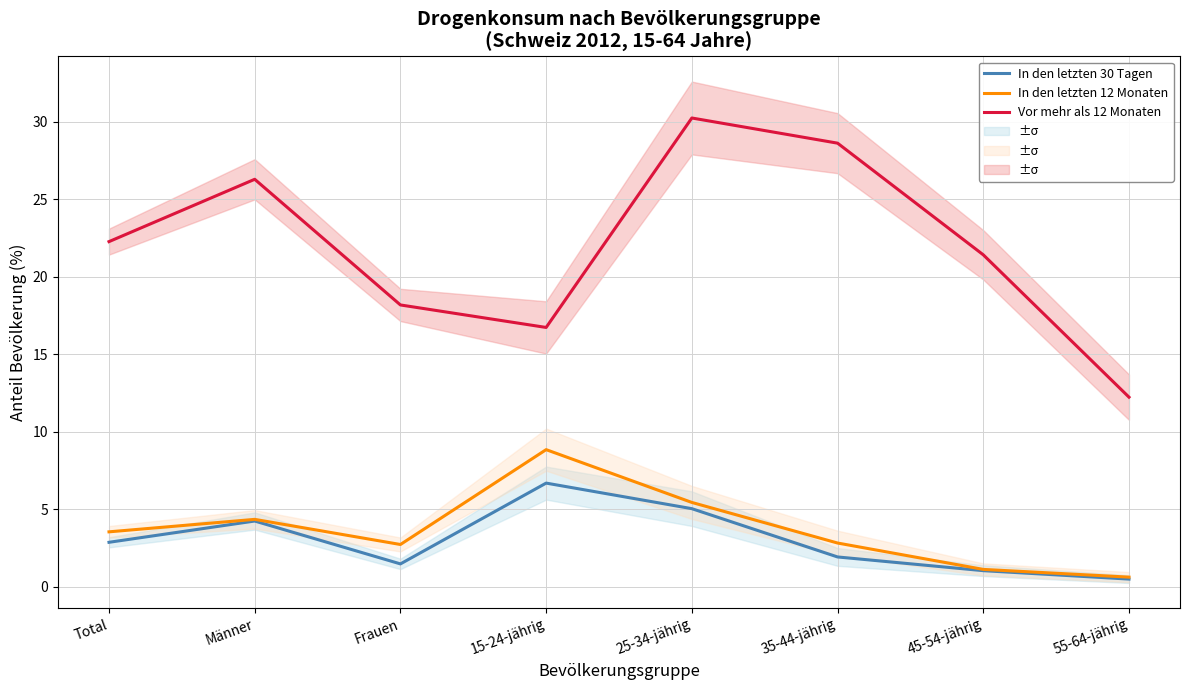

What is the value of the In den letzten 30 Tagen point at the 2nd from the left?

4.2